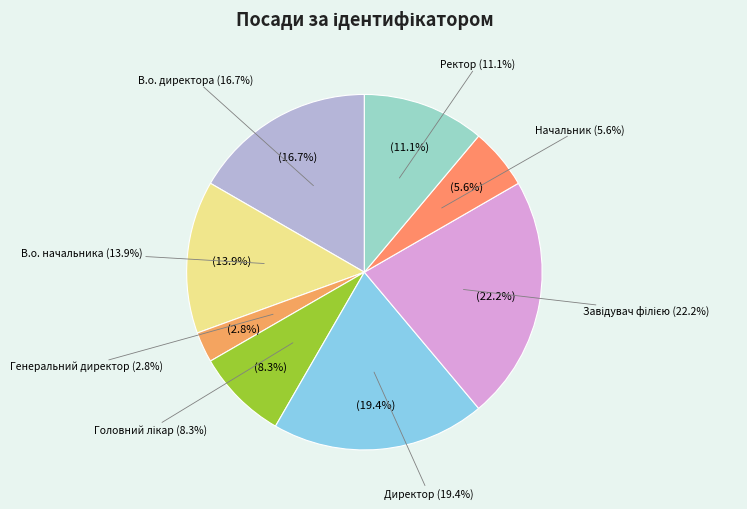

Is there a majority slice in this chart?

No